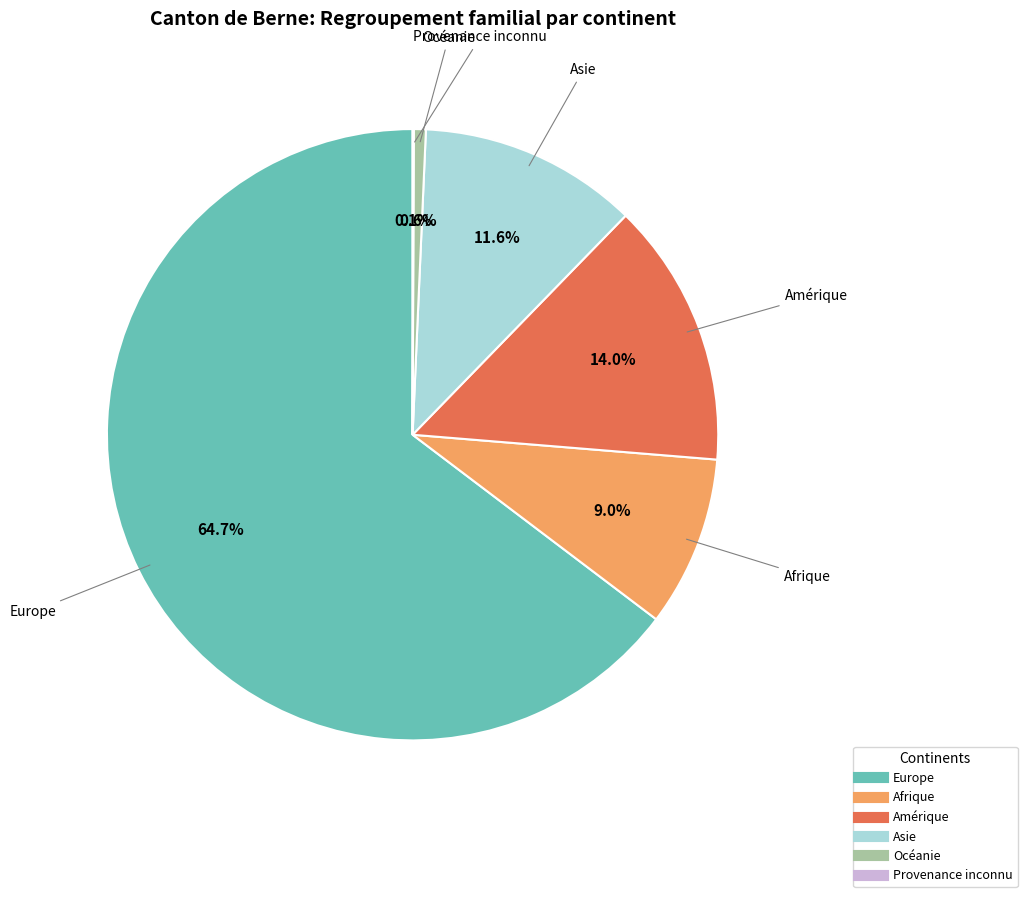

To the nearest percent, what is the average slice percentage?

17%